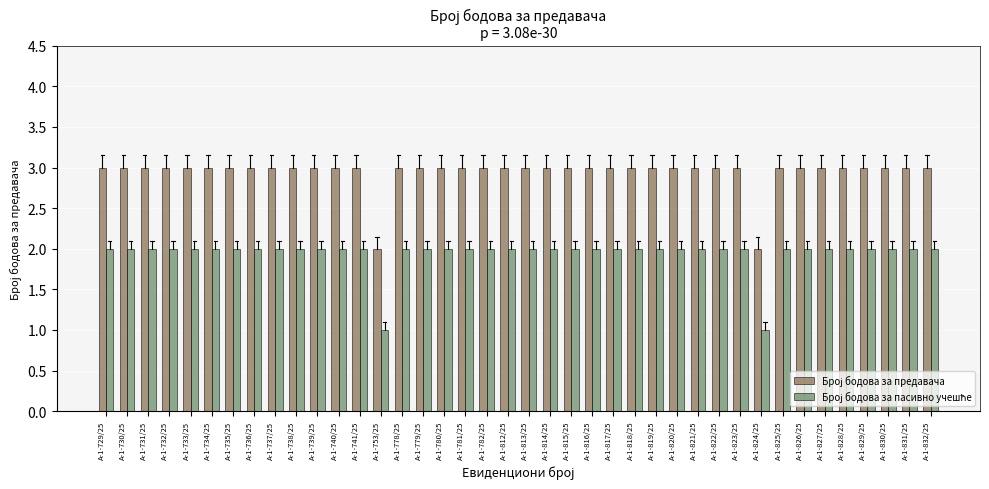

What is the total value across all series at А-1-753/25?

3